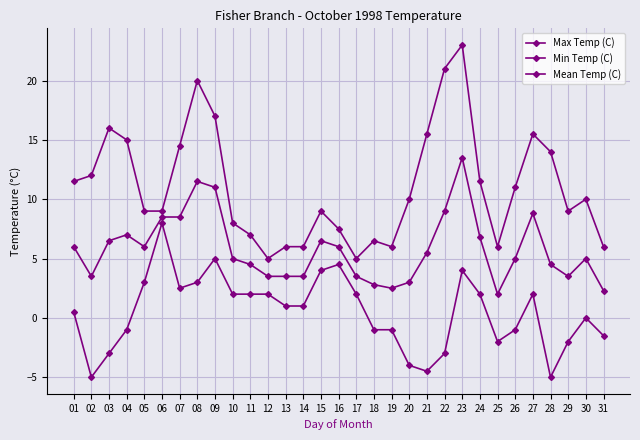

Between 02 and 05, which series saw the biggest shift?

Min Temp (C)